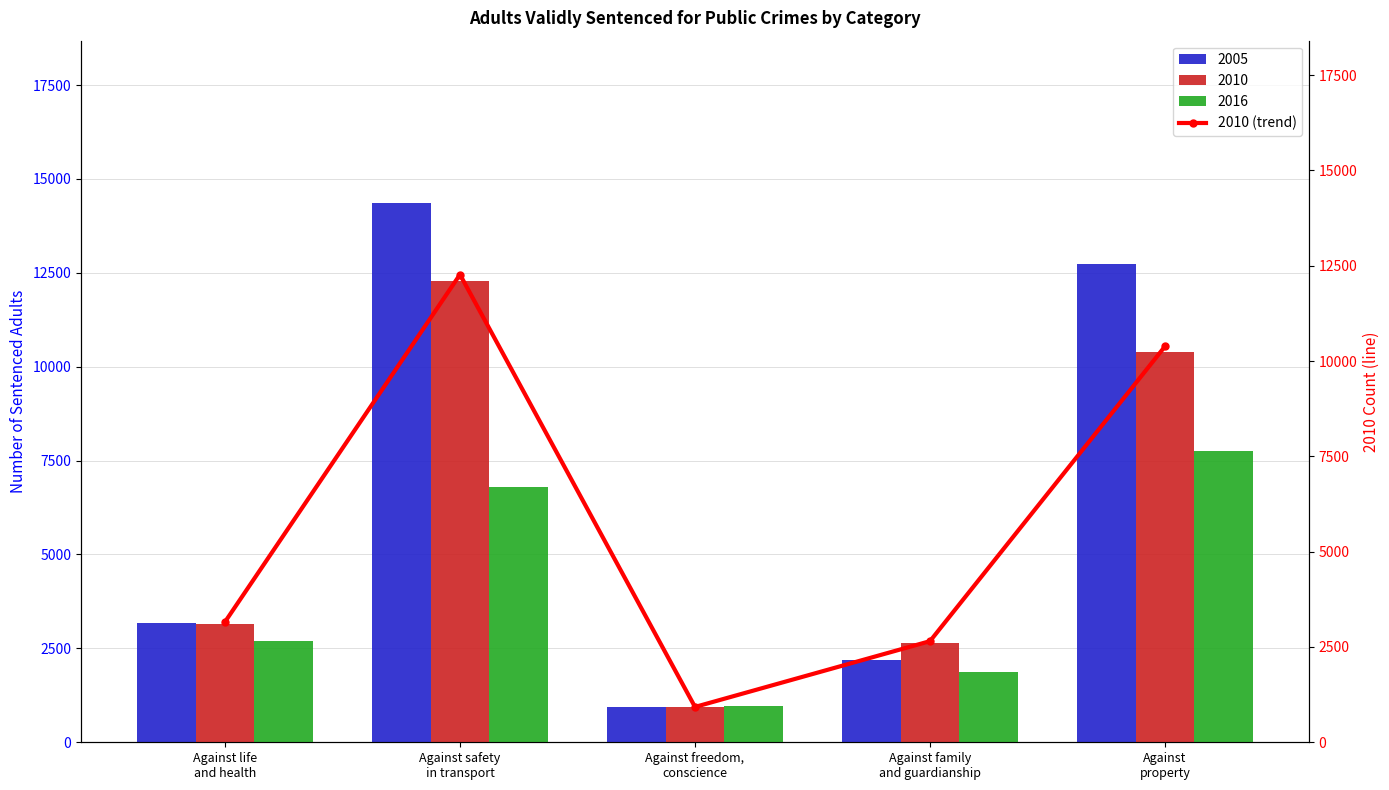

Reading right to left, extract all data points from this chart.

10386	2653	927	12270	3157